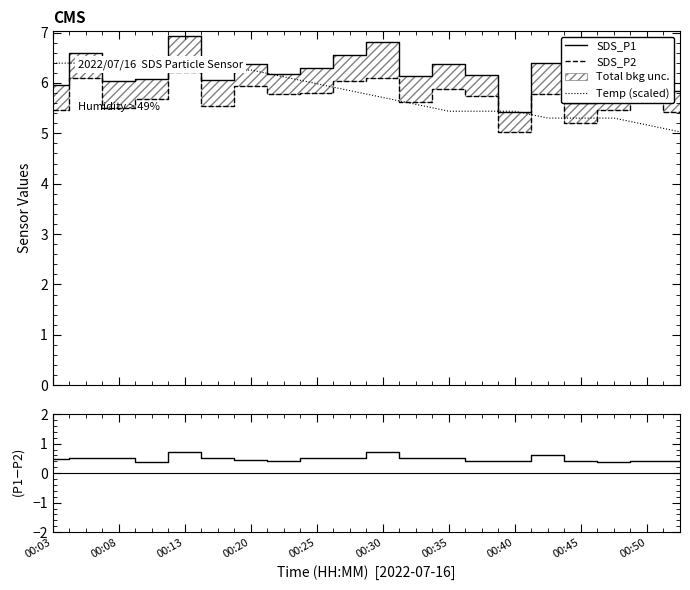

What is the lowest value of the SDS_P1 series?

5.4